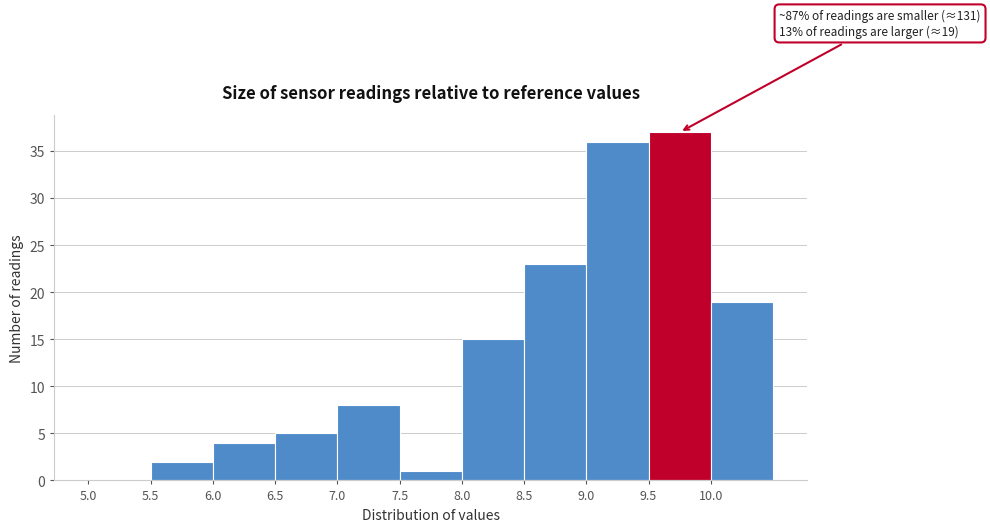

Over which range of the x-axis is the bar tallest?

9.5 to 10.0